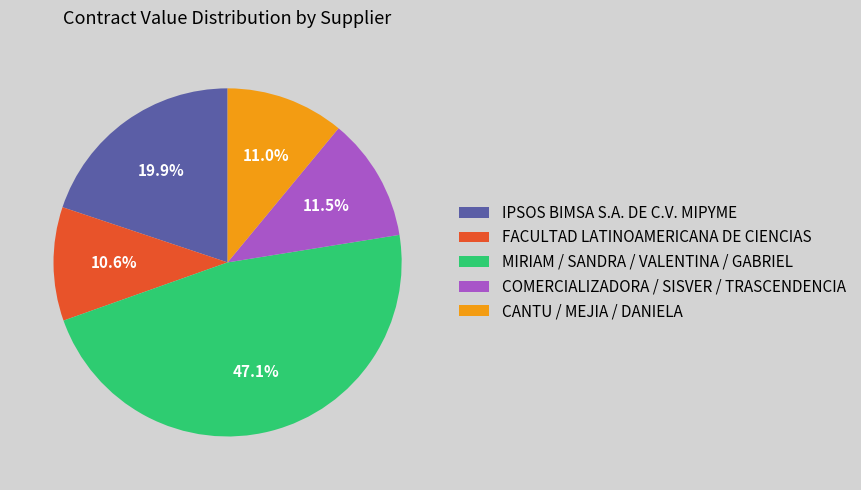

Which category has the biggest portion of the pie?

MIRIAM / SANDRA / VALENTINA / GABRIEL